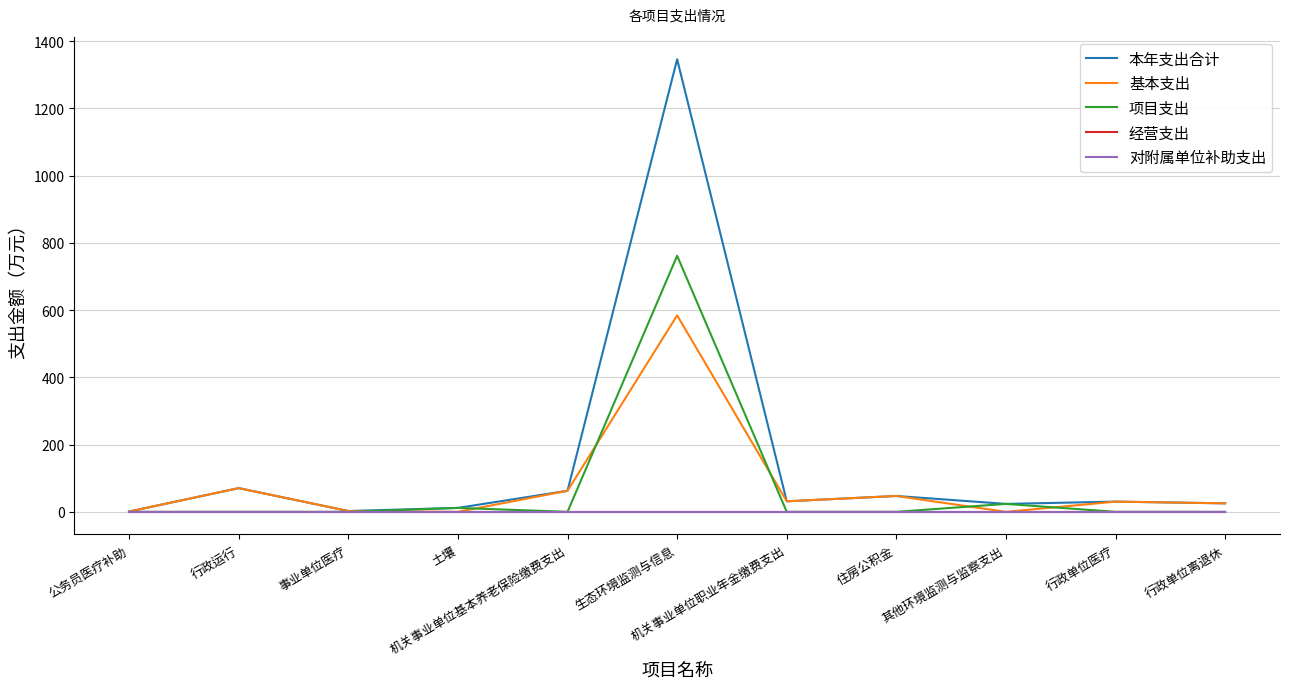

What is the label of the 9th point from the right?

事业单位医疗